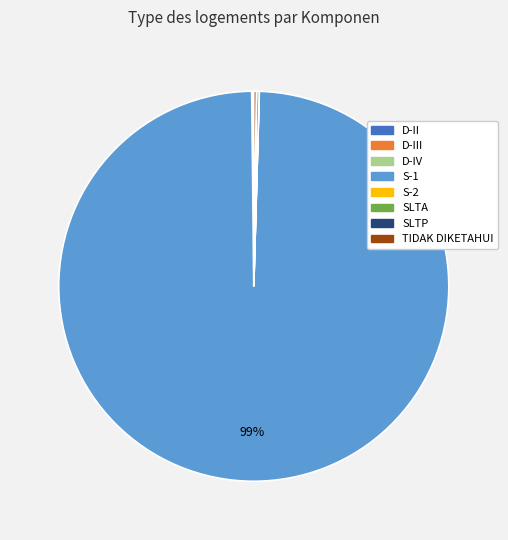

To the nearest percent, what is the average slice percentage?

12%